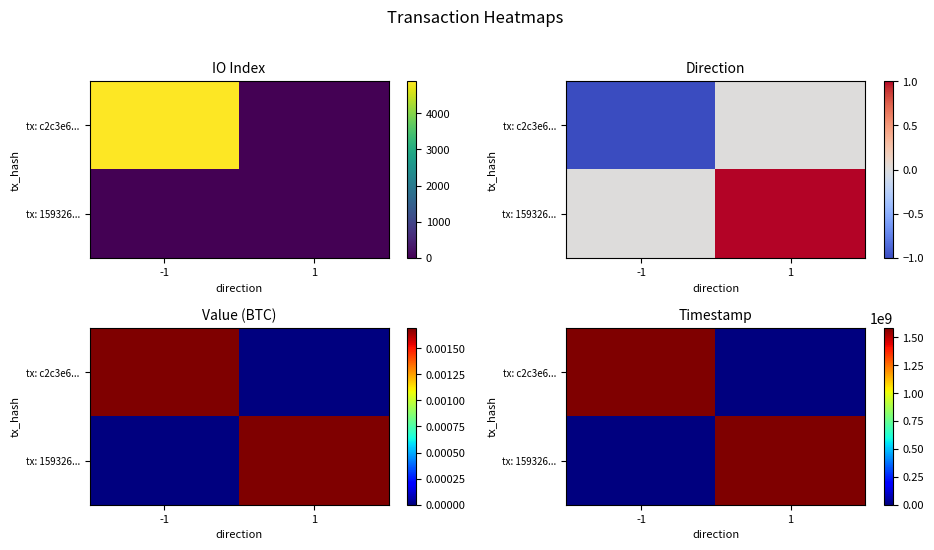

What value does the tx: c2c3e6... series have at -1, to the nearest 10?

1582238310